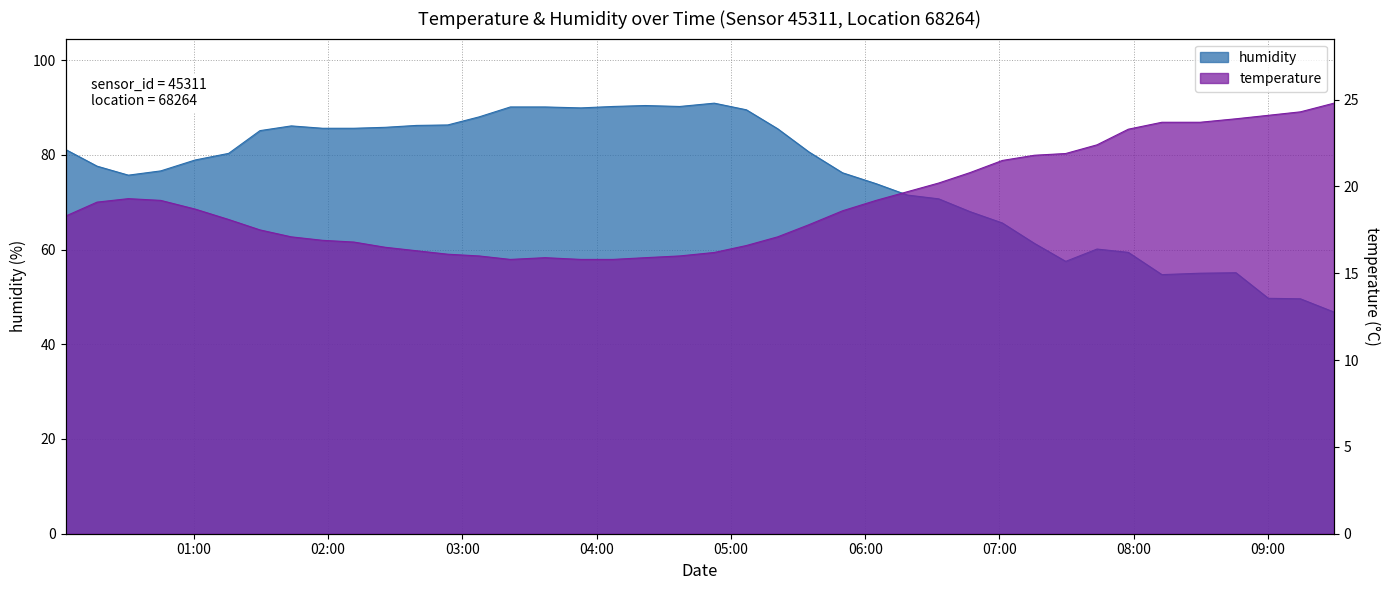

What is the difference between the humidity values at 2023-06-24T03:21:27 and 2023-06-24T04:07:17?

0.1